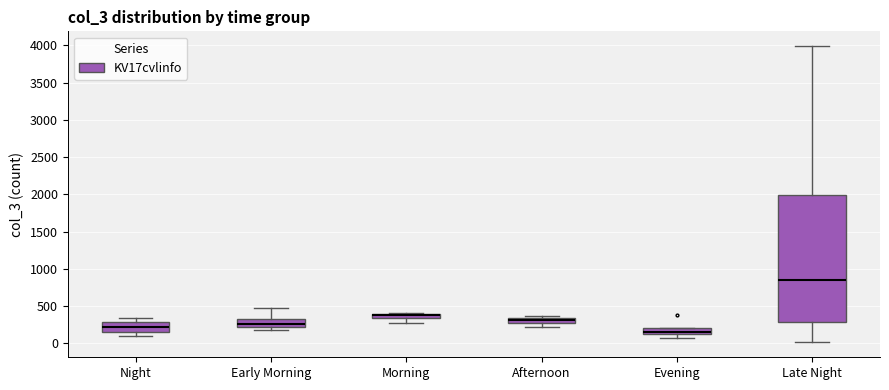

Comparing the boxes themselves (not the whiskers), which one is the tallest?

Late Night